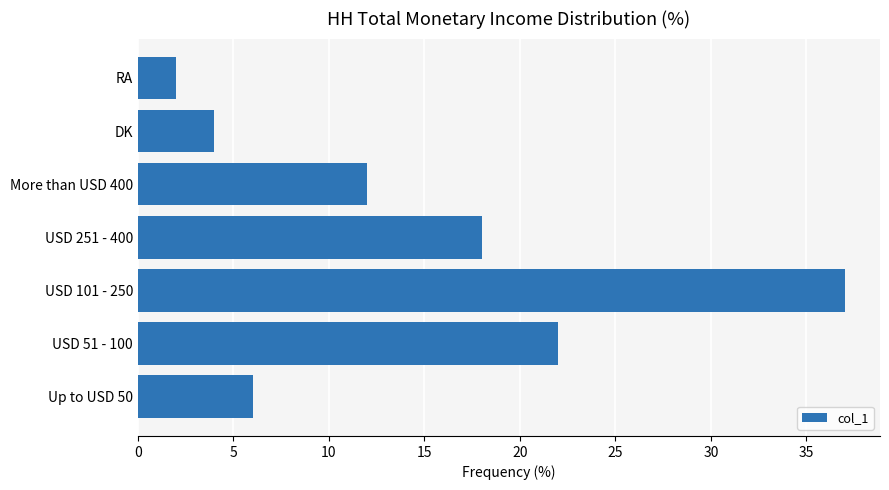

What is the difference between the second highest and minimum values?

20